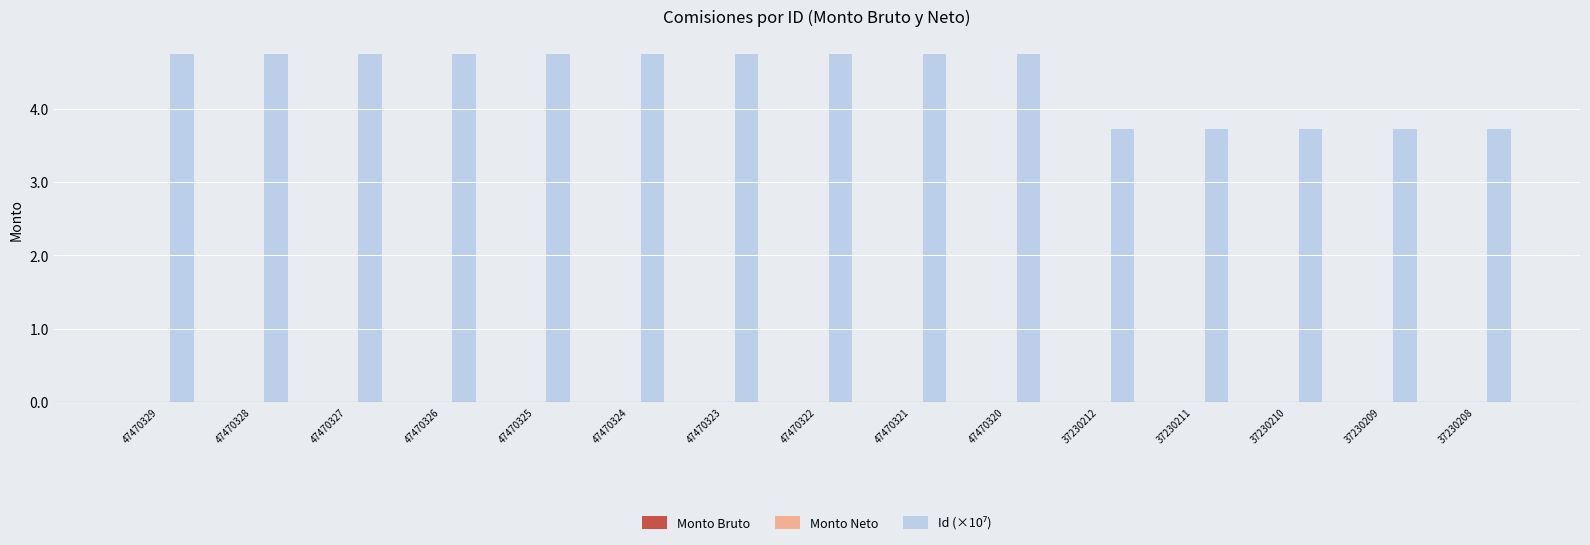

Is it true that the value at 37230212 is 6.7?

False